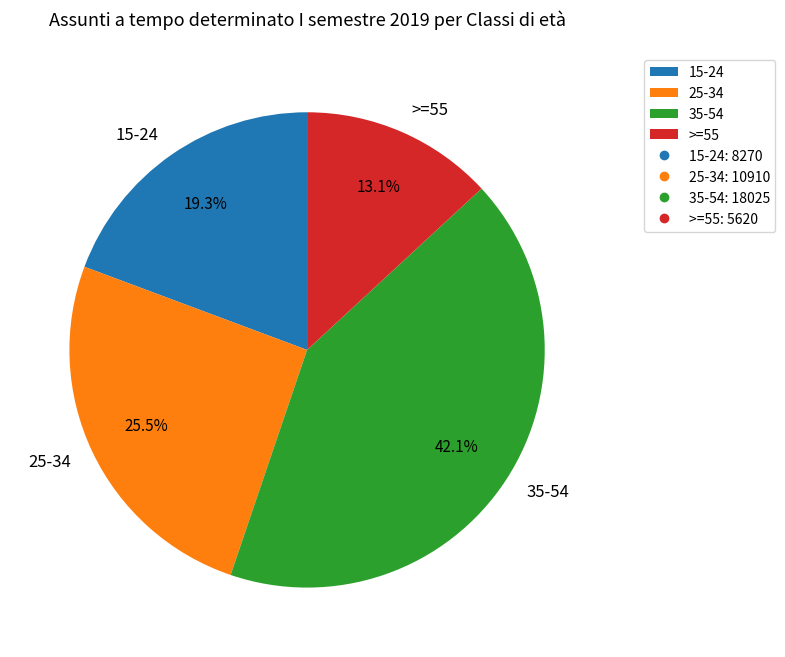

Which slice is the smallest?

>=55